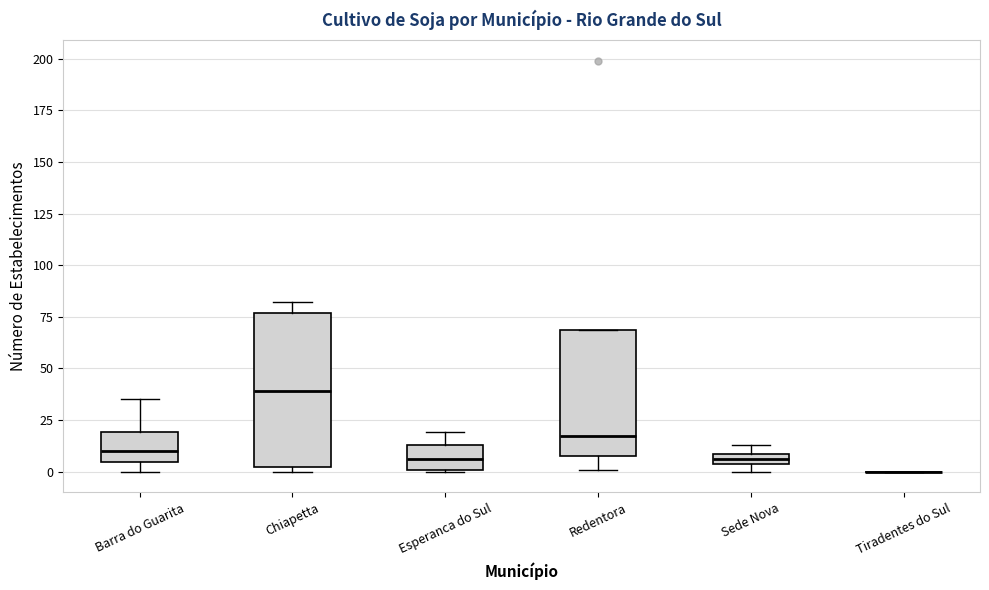

Comparing the boxes themselves (not the whiskers), which one is the tallest?

Chiapetta